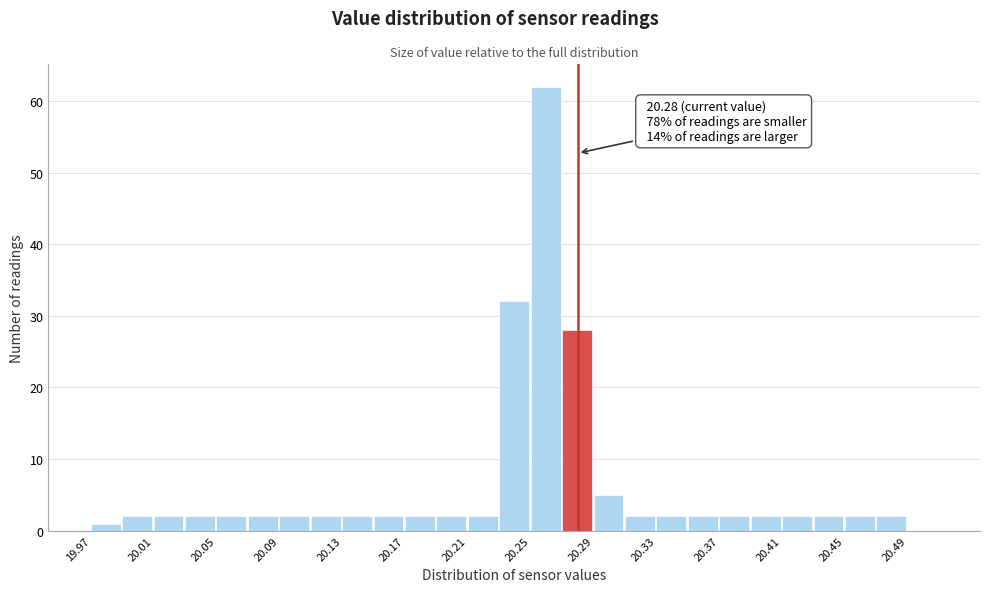

Over which range of the x-axis is the bar tallest?

20.25 to 20.27